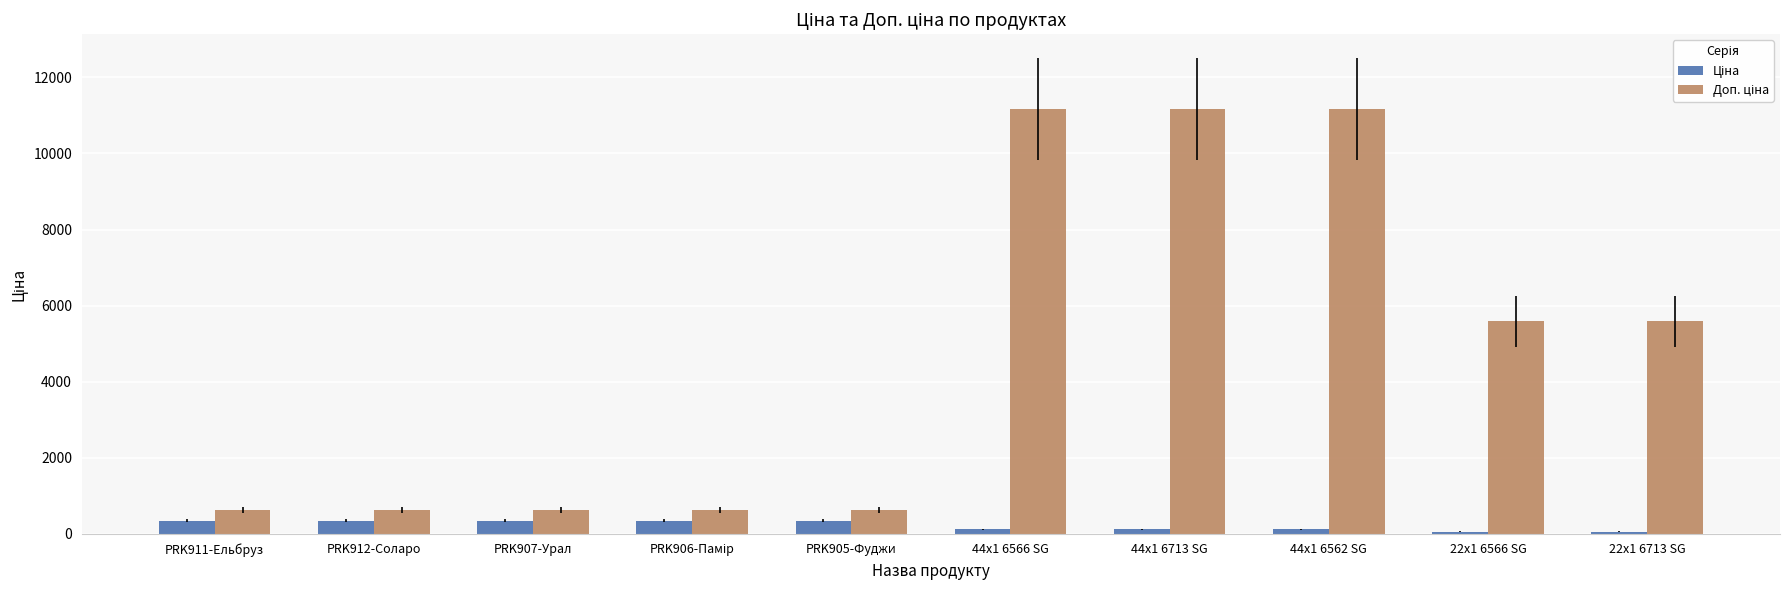

What is the difference between the highest and lowest values at PRK905-Фуджи?

288.4